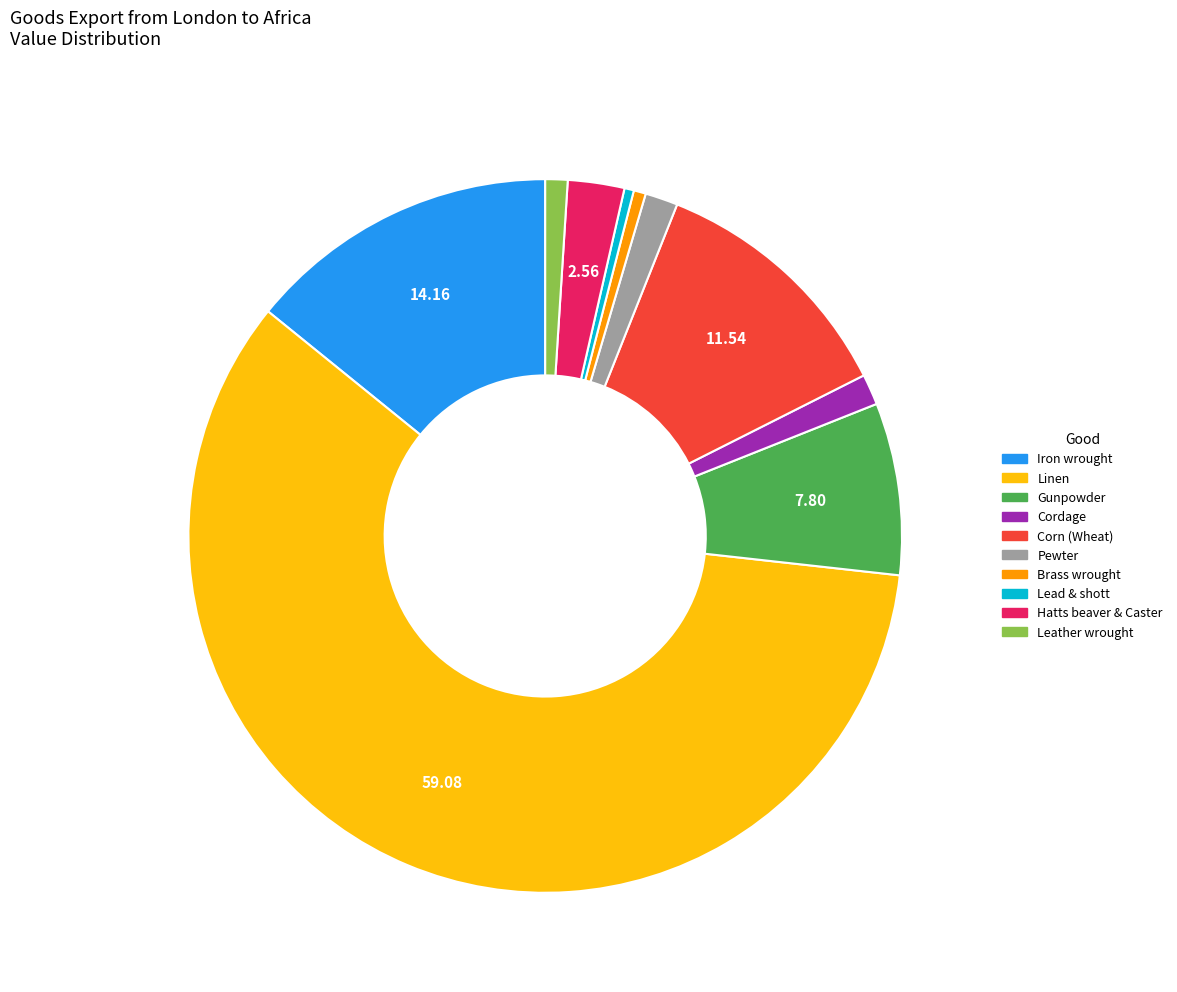

Between Cordage and Hatts beaver & Caster, which is larger?

Hatts beaver & Caster